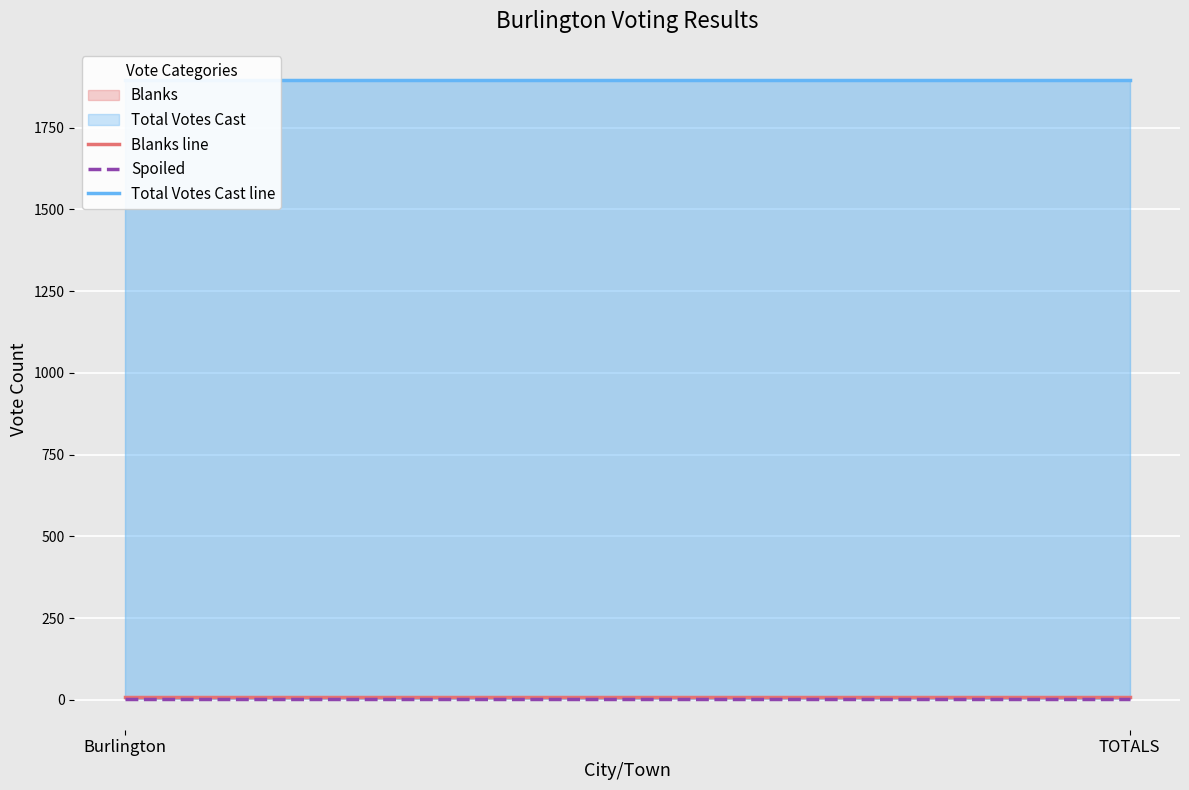

Is it true that Spoiled equals 1 at Burlington?

False